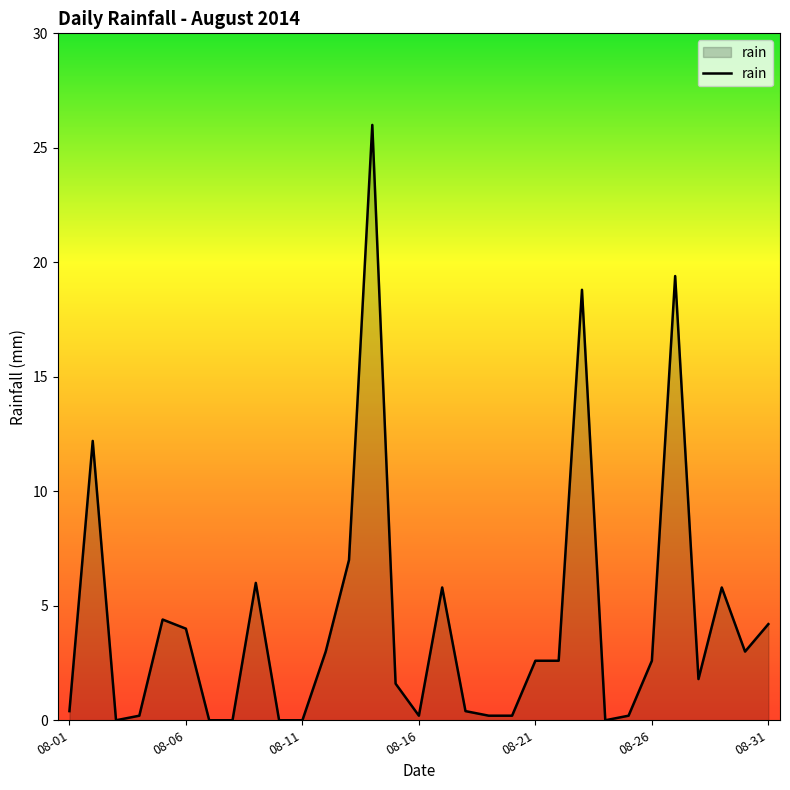

What is the greatest value displayed?

26.0